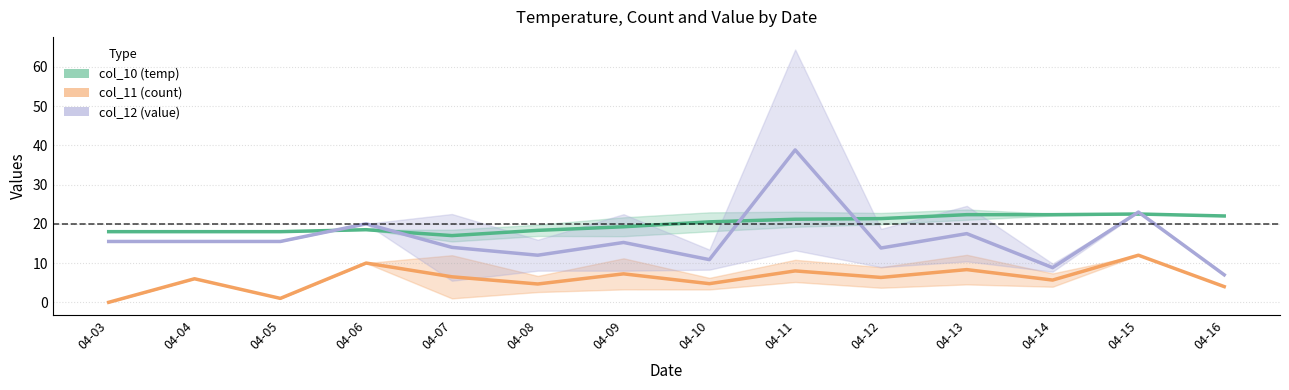

List the labels in order of col_10 (temp) value, largest first.

04-15, 04-13, 04-14, 04-16, 04-12, 04-11, 04-10, 04-09, 04-06, 04-08, 04-03, 04-04, 04-05, 04-07